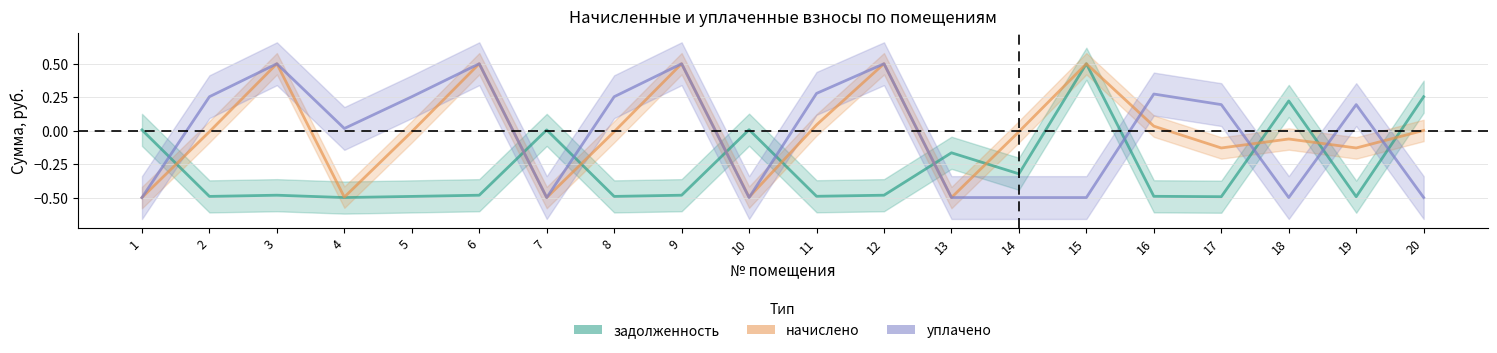

The value of начислено at 6 is 0.3. True or false?

False